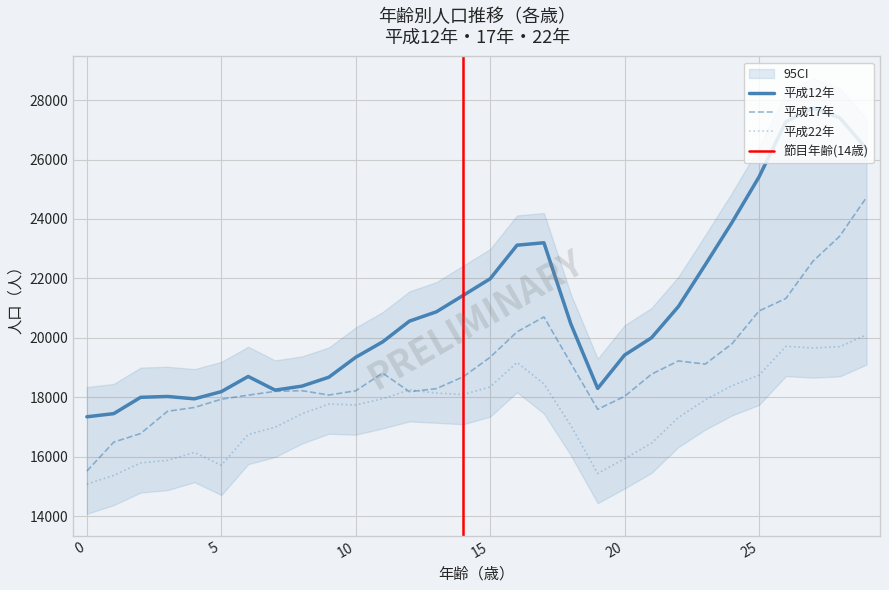

In 総数(H22), how many points are higher than both neighbors (excluding endpoints)?

5